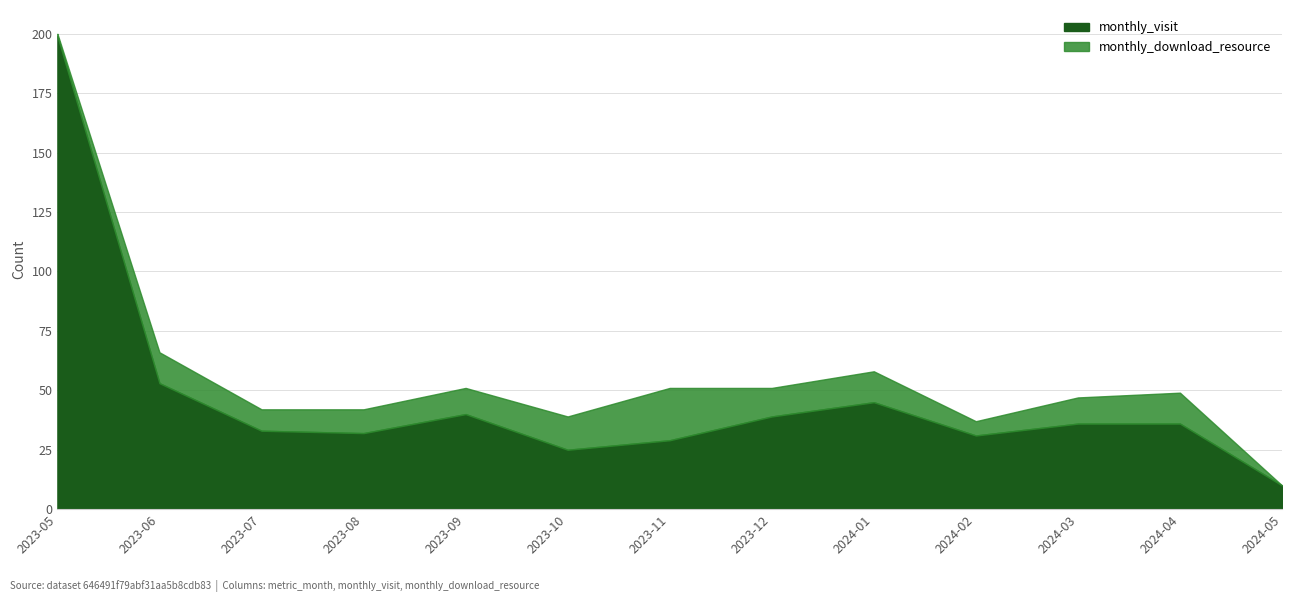

What is the sum of the monthly_download_resource values at 2023-05 and 2023-12?

13